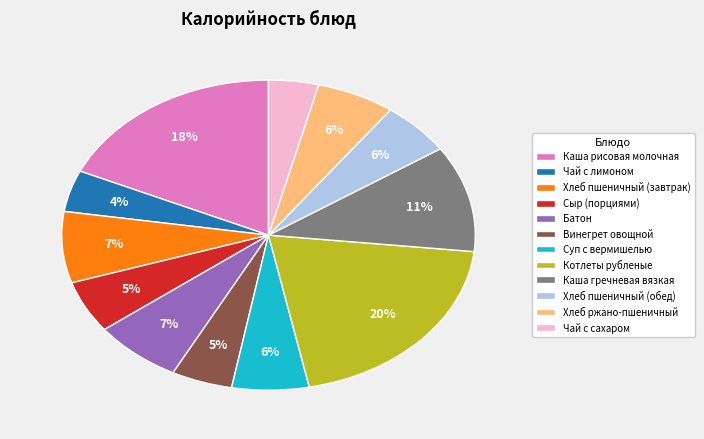

True or false: Каша гречневая вязкая accounts for 1% of the total.

False